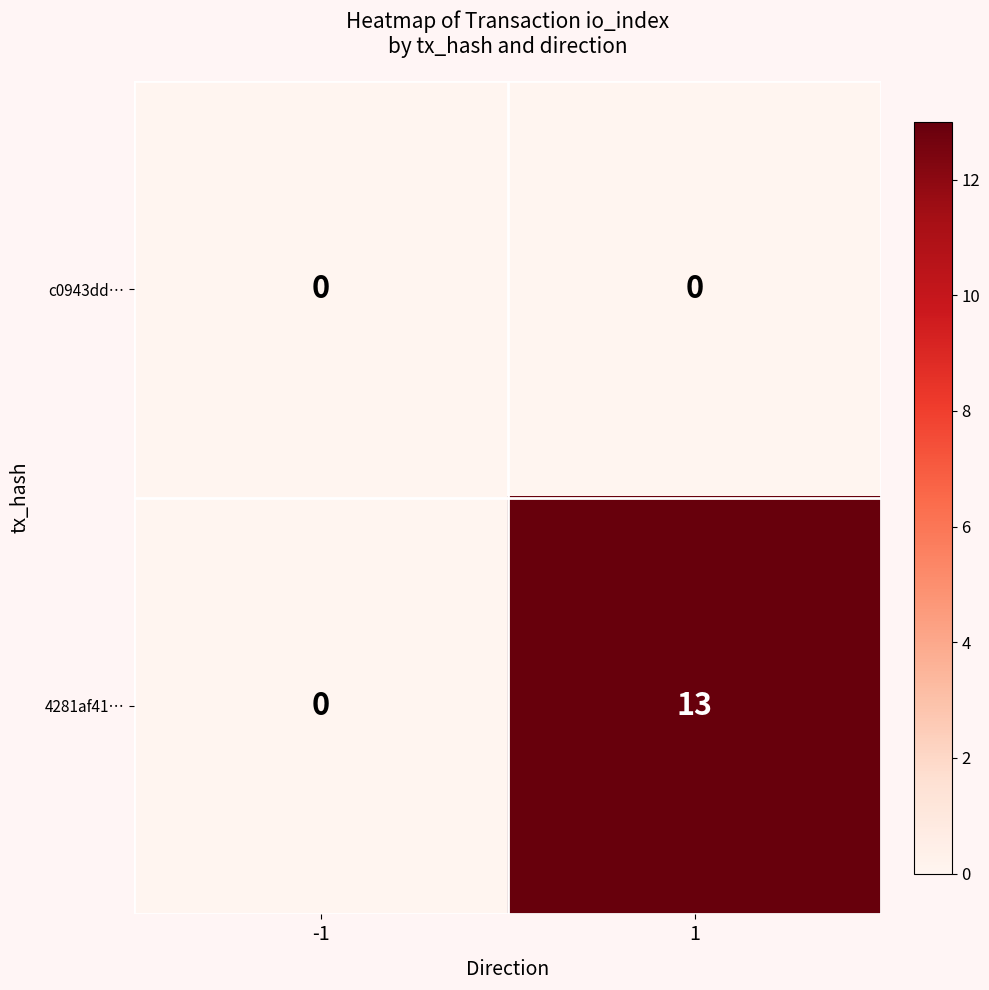

Which series has the largest total across all categories?

4281af41…